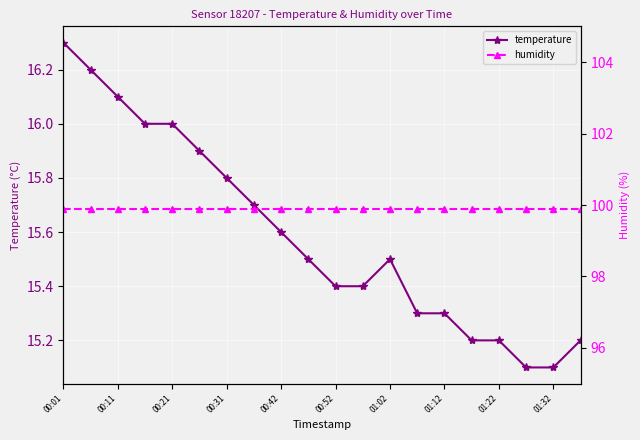

What is the difference between the temperature values at 01:32 and 01:02?

0.4